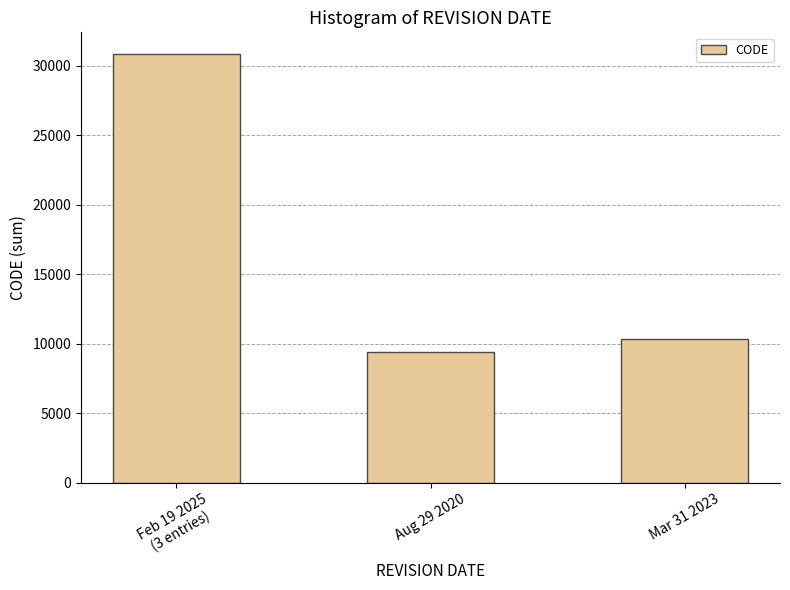

List the labels in order of value, smallest first.

Aug 29 2020, Mar 31 2023, Feb 19 2025
(3 entries)